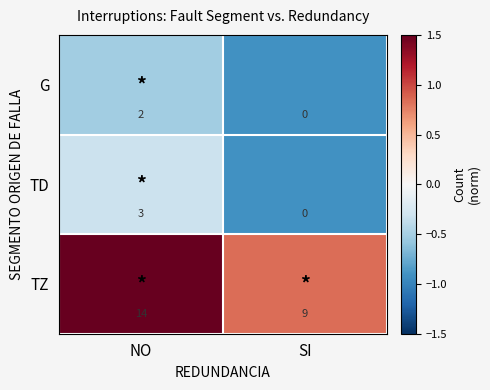

At NO, list the series in order from smallest to largest.

G, TD, TZ